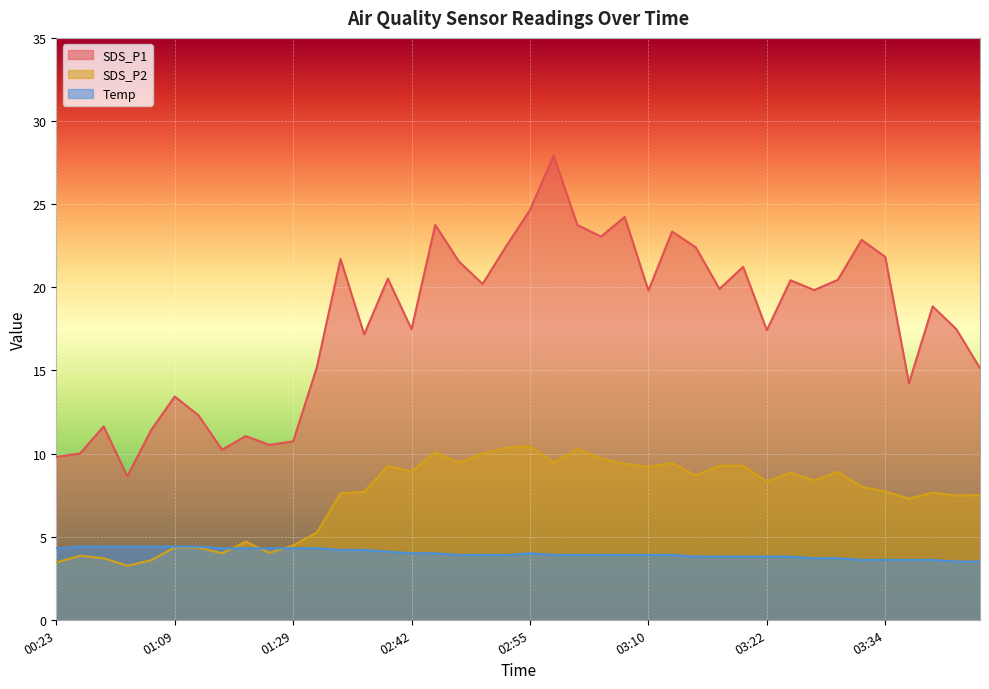

Does the chart display data point markers on the line(s)?

No